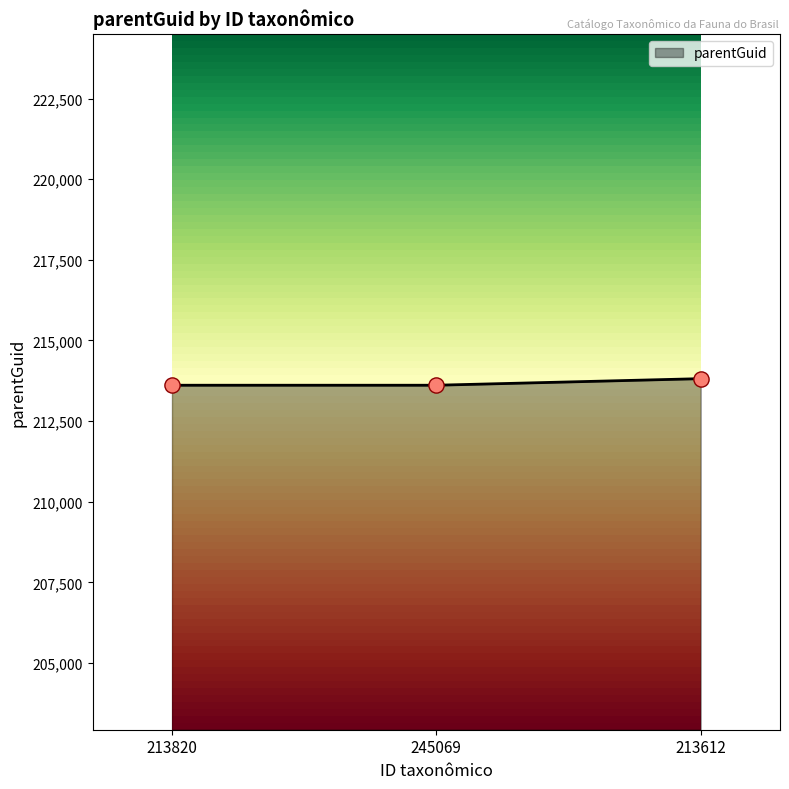

Which has a higher value, 213612 or 245069?

213612